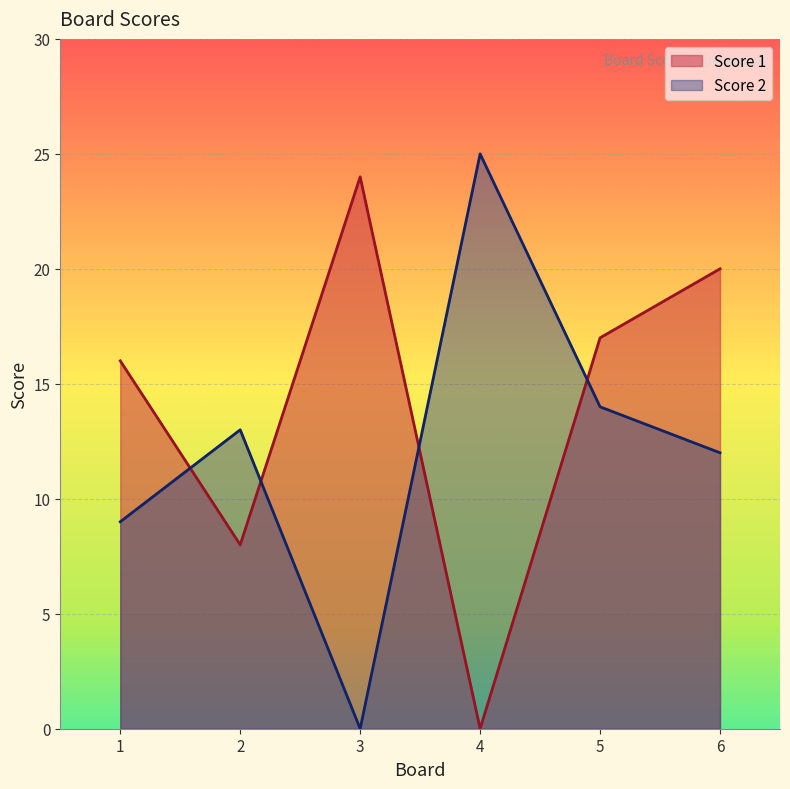

List the series in order of their peak value, highest first.

Score 2, Score 1